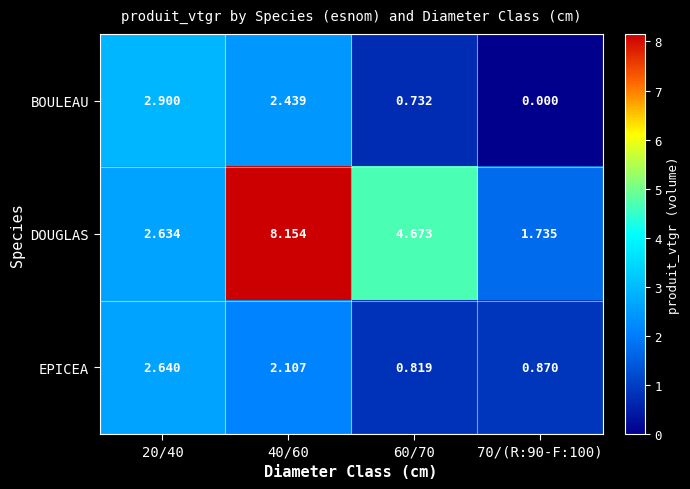

Is the value of BOULEAU at 70/(R:90-F:100) greater than the value of EPICEA at 40/60?

No